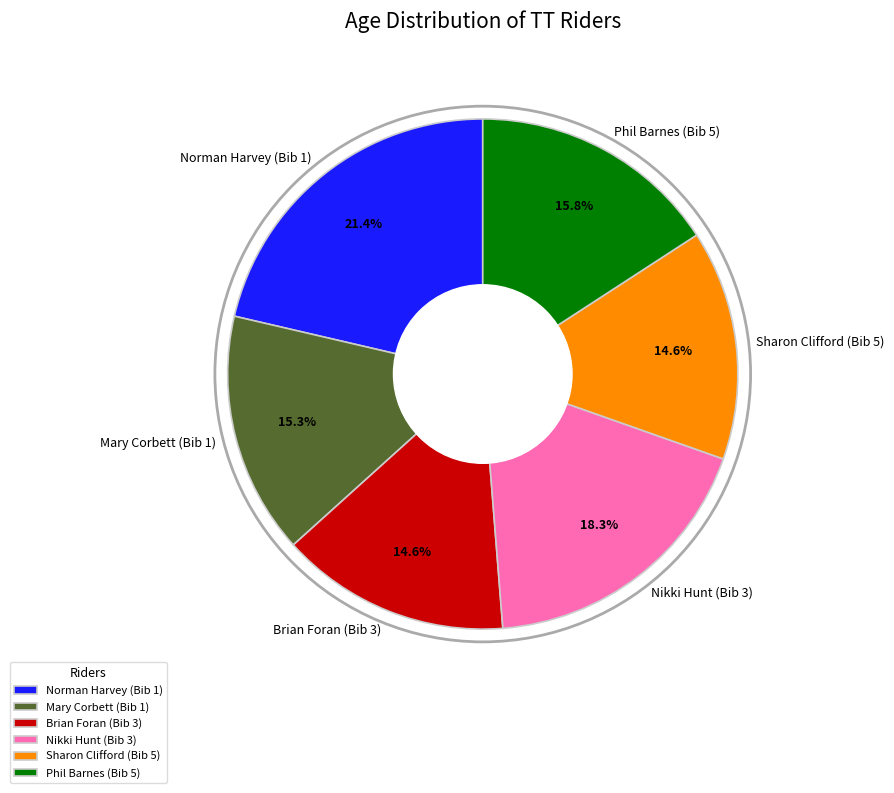

The Mary Corbett (Bib 1) slice represents 15% of the pie. True or false?

True